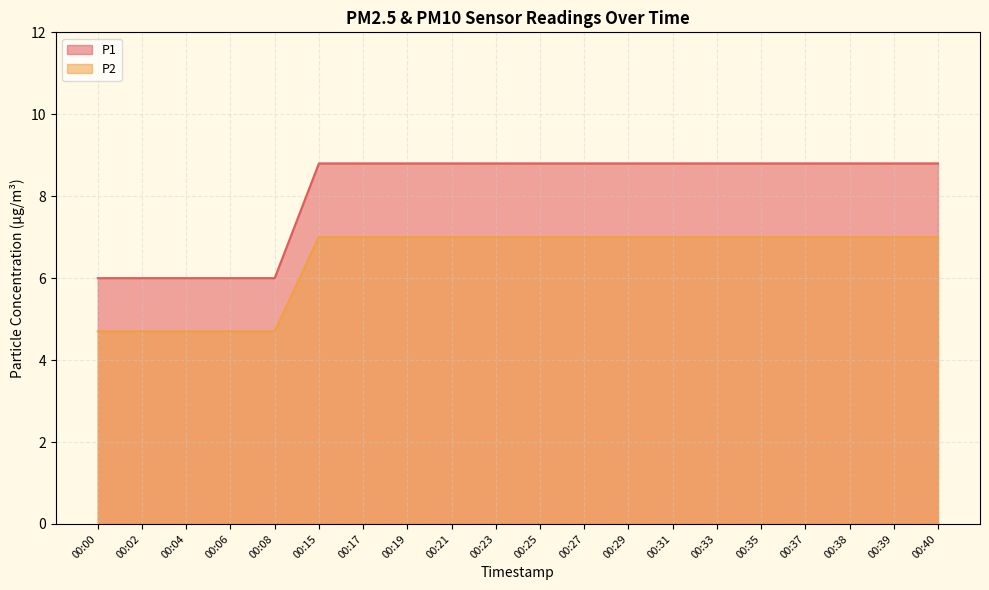

Rank the series at 00:25 from highest to lowest value.

P1, P2